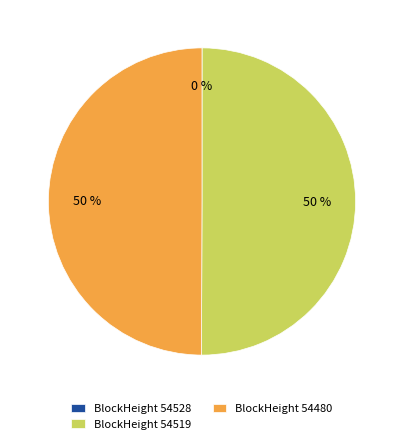

Approximately how many times larger is the value at BlockHeight 54480 compared to BlockHeight 54519?

1.0